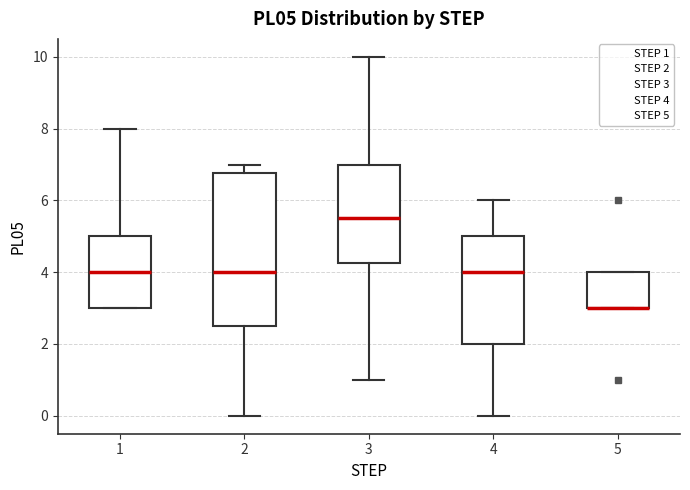

Reading left to right, transcribe this box plot: for each box, give where its median line is, the range the box spans, and where its two whiskers end, as read against the y-axis. The values are not printed on the chart, so give them approximately, as read against the axis.

1: median 4.0, box 3.0 to 5.0, whiskers 3.0 to 8.0
2: median 4.0, box 2.6 to 6.8, whiskers 0.0 to 7.0
3: median 5.6, box 4.2 to 7.0, whiskers 1.0 to 10.0
4: median 4.0, box 2.0 to 5.0, whiskers 0.0 to 6.0
5: median 3.0 (drawn on the box's lower edge), box 3.0 to 4.0, whiskers 3.0 to 4.0